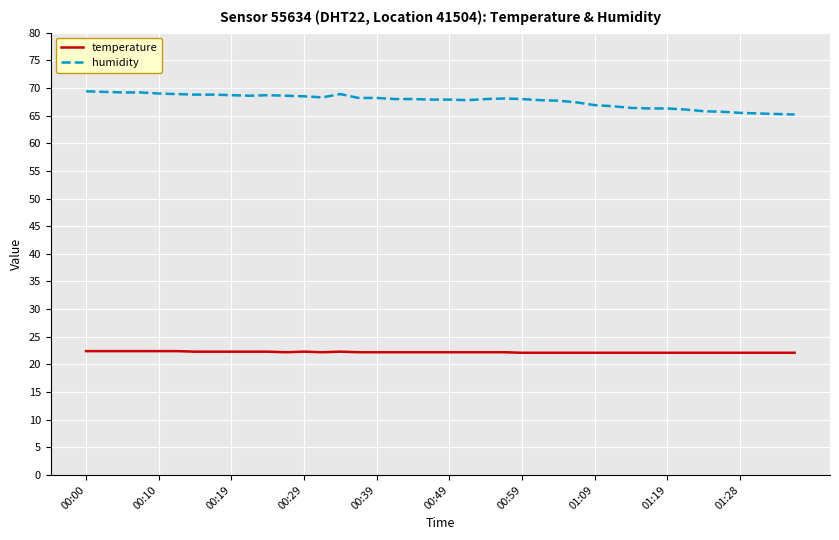

What is the difference between the maximum and minimum values in the humidity series?

4.2